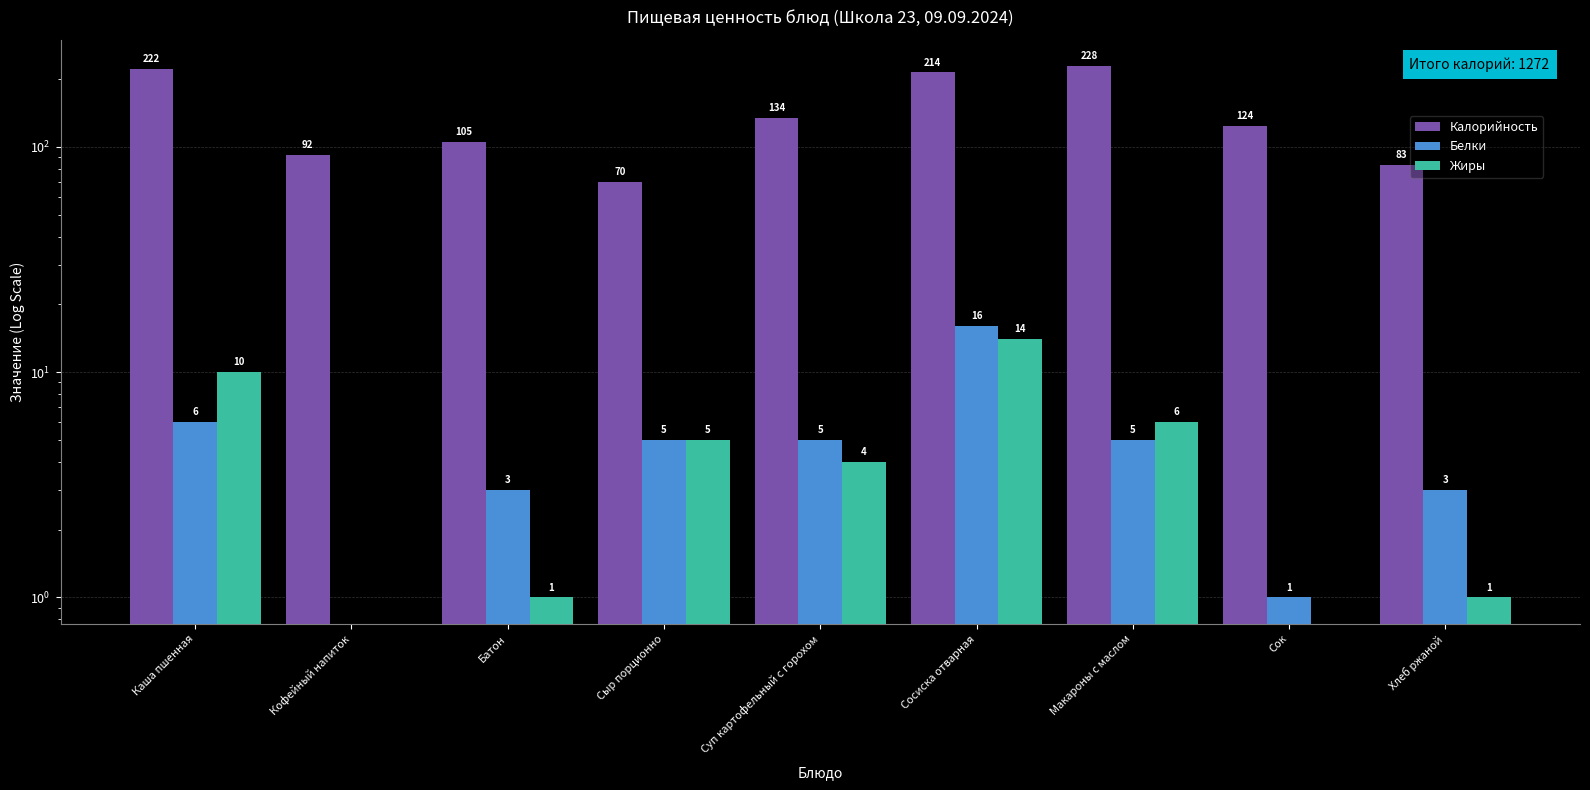

What is the difference between the highest and lowest values at Сыр порционно?

65